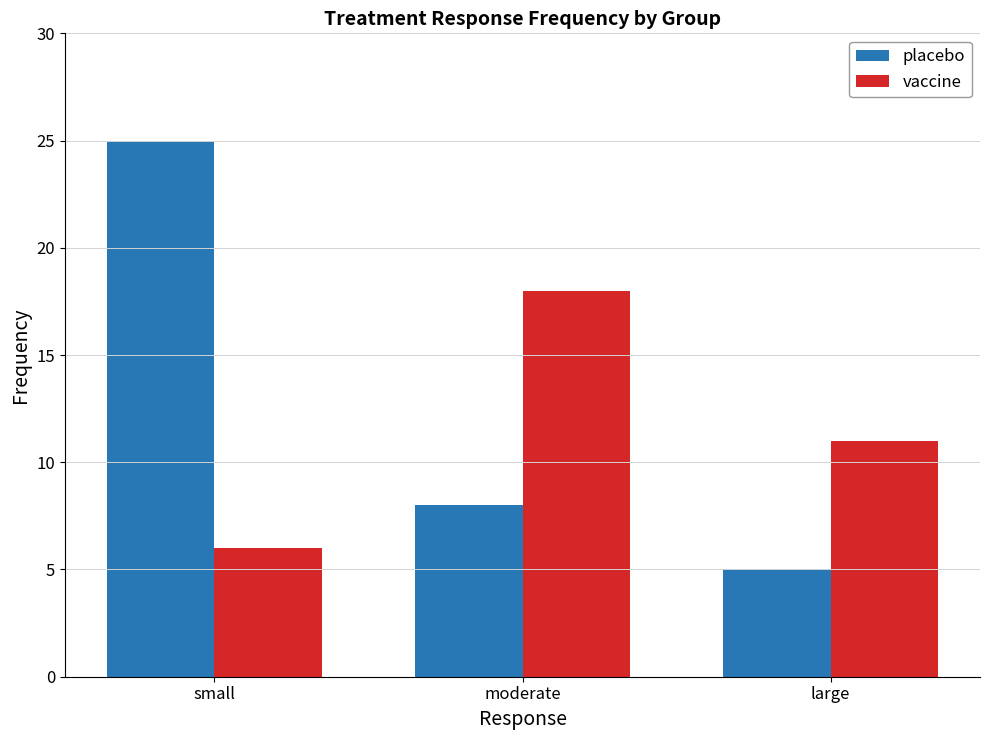

What is the lowest value of the placebo series?

5